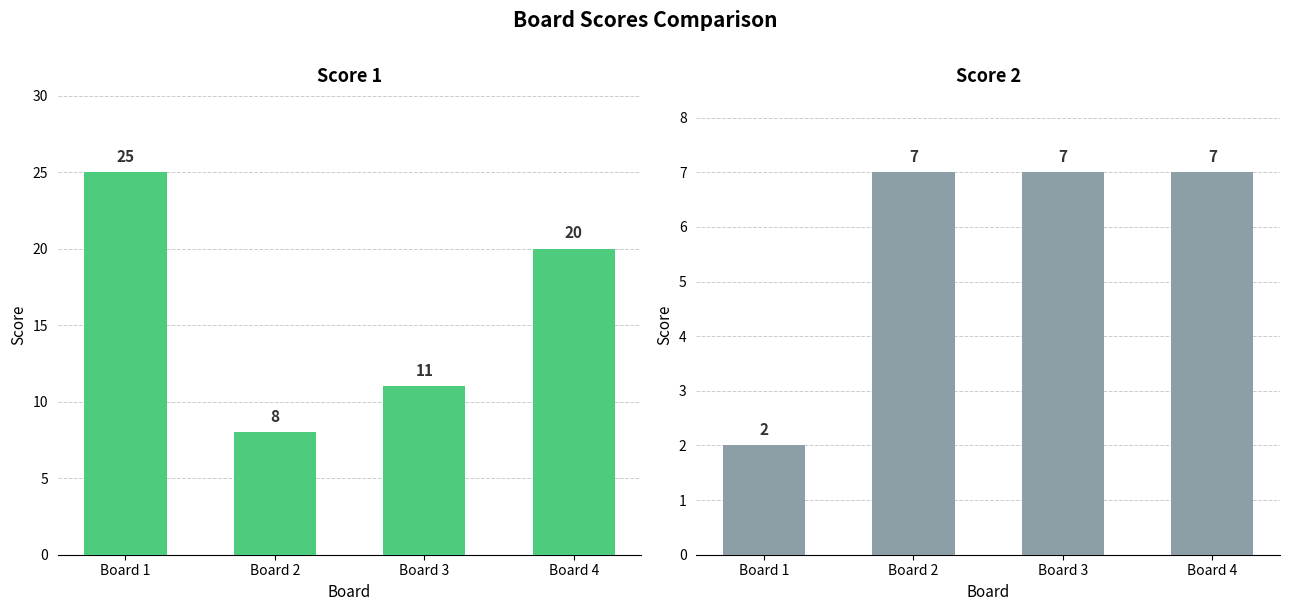

How many series are shown in this chart?

2